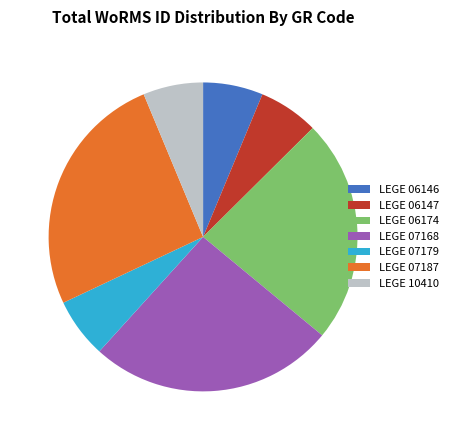

Is the sum of LEGE 06146 and LEGE 06147 greater than half?

No